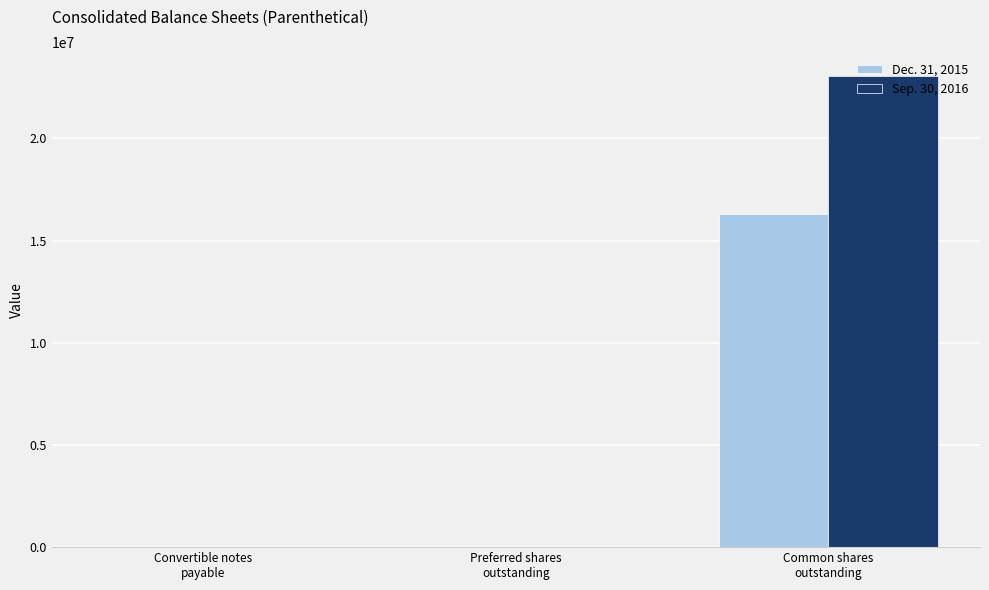

Does the chart contain stacked bars?

No